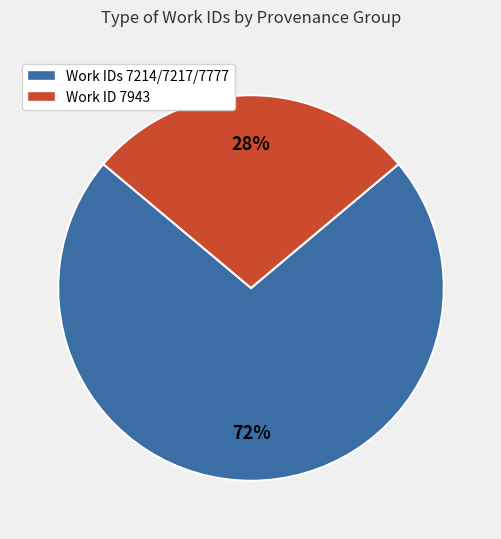

To the nearest percent, what is the difference between the largest and smallest slice percentages?

44%